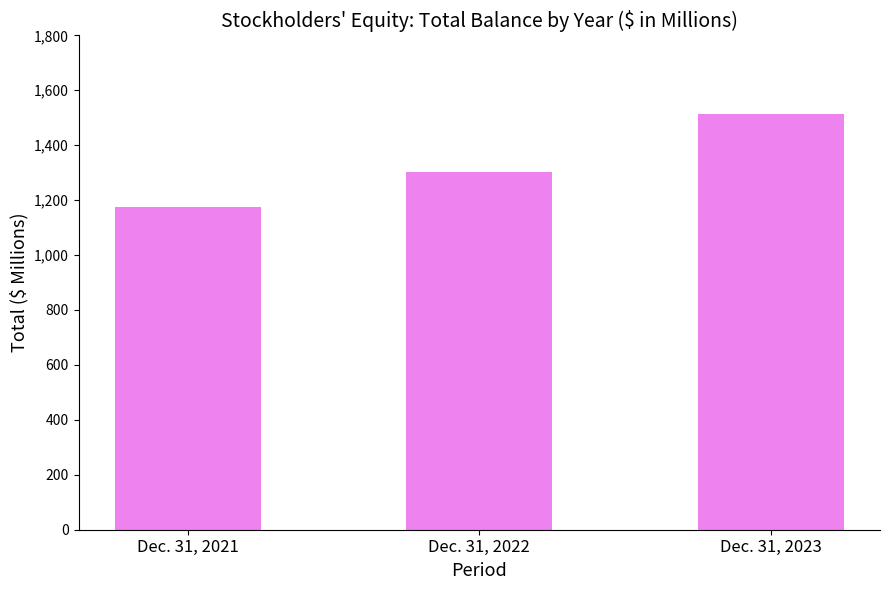

List the labels in order of value, largest first.

Dec. 31, 2023, Dec. 31, 2022, Dec. 31, 2021